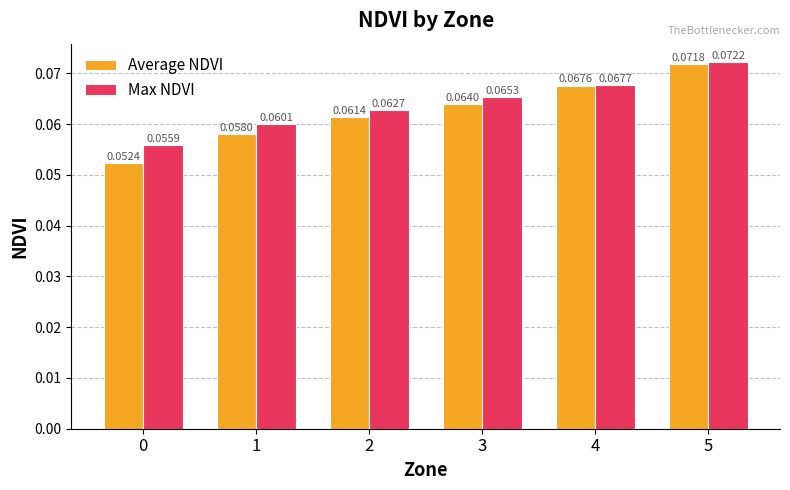

Which series has the largest range (max minus min)?

Average NDVI